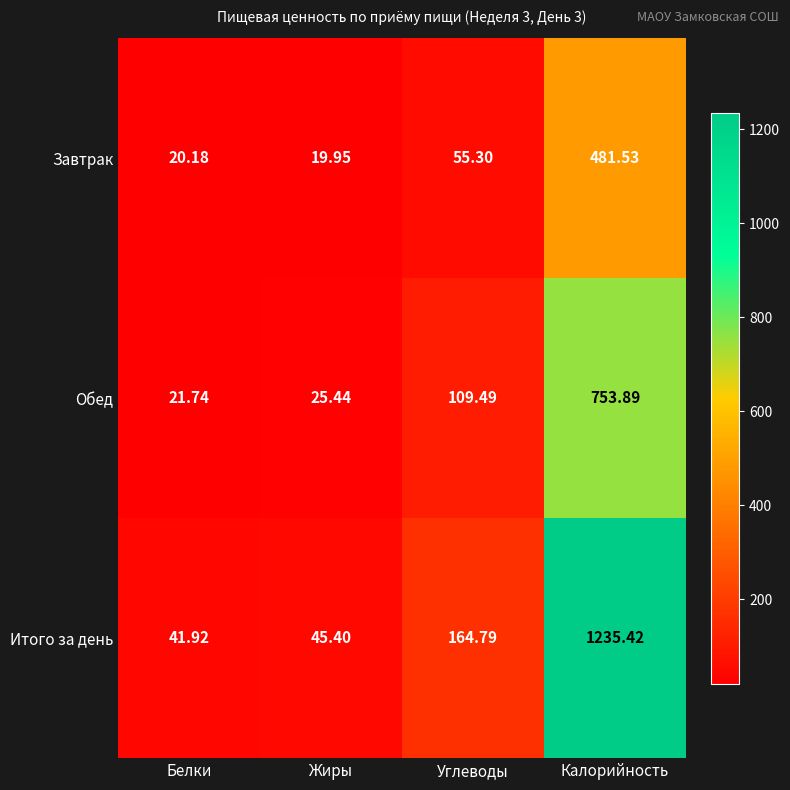

Which series has the largest range (max minus min)?

Итого за день